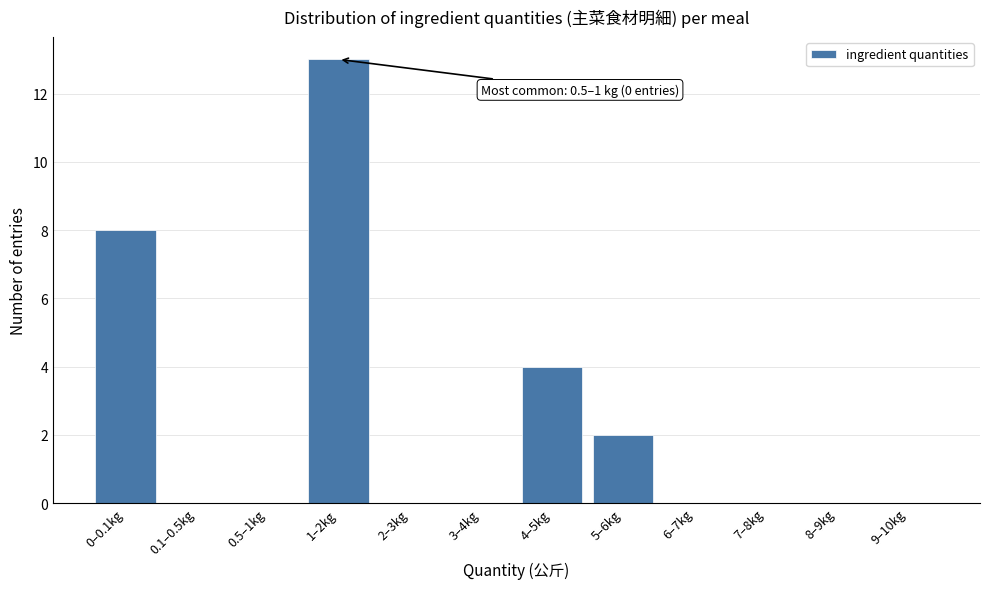

Reading left to right, list all the values displayed in this chart.

0–0.1kg=8	0.1–0.5kg=0	0.5–1kg=0	1–2kg=13	2–3kg=0	3–4kg=0	4–5kg=4	5–6kg=2	6–7kg=0	7–8kg=0	8–9kg=0	9–10kg=0